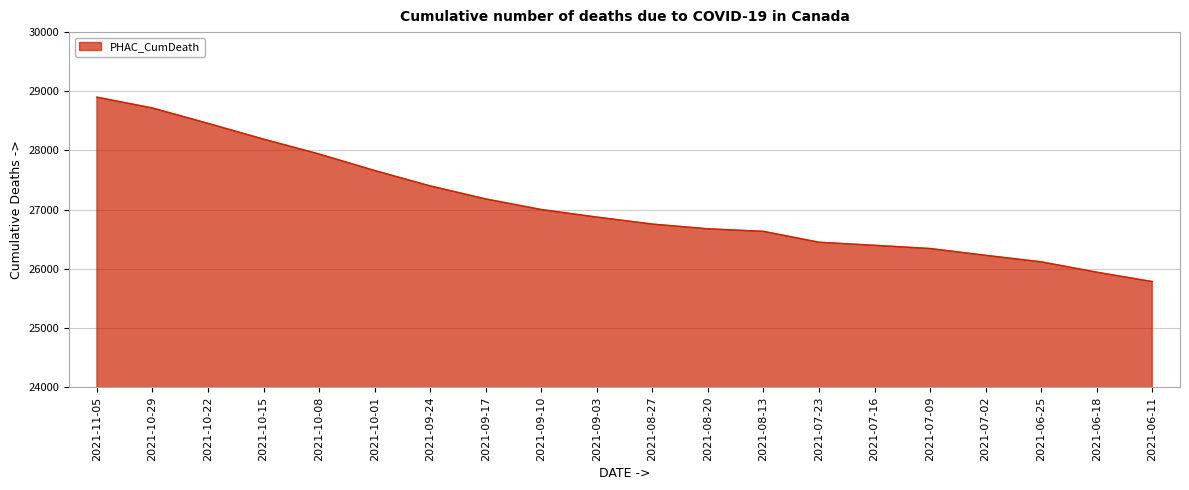

What is the difference between the values at 2021-07-16 and 2021-06-25?

279